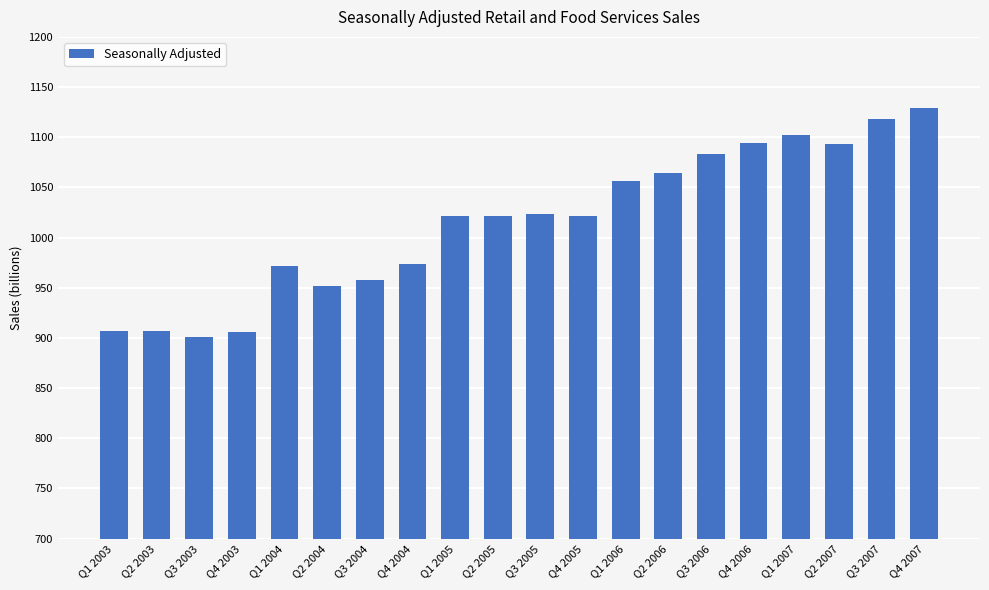

What is the maximum value shown in the chart?

1128.8